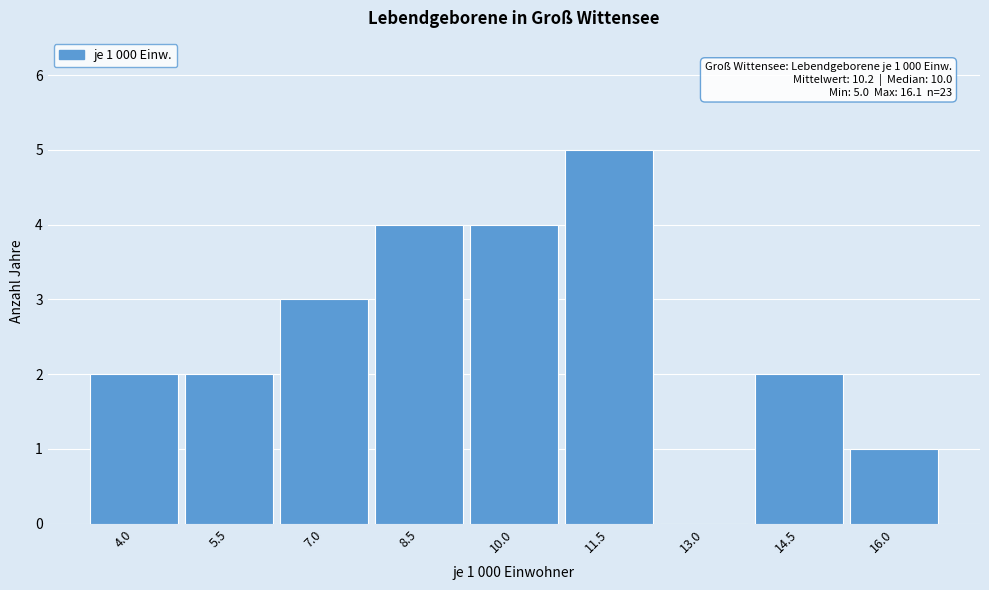

Reading left to right, extract all data points from this chart.

4.0=2	5.5=2	7.0=3	8.5=4	10.0=4	11.5=5	13.0=0	14.5=2	16.0=1